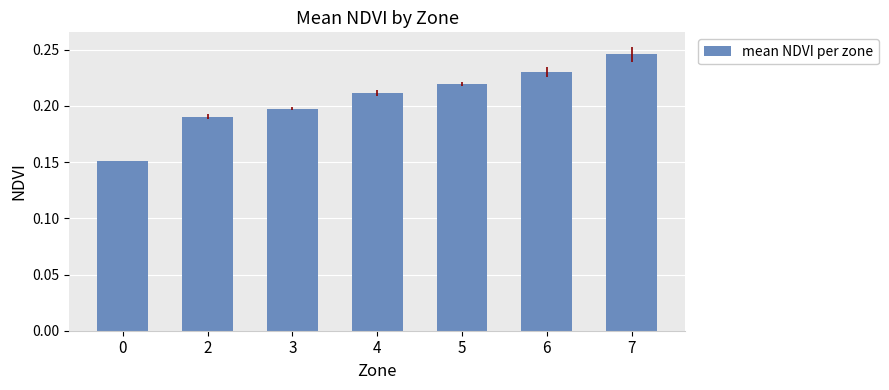

Is it true that the value at 2 is 0.3?

False